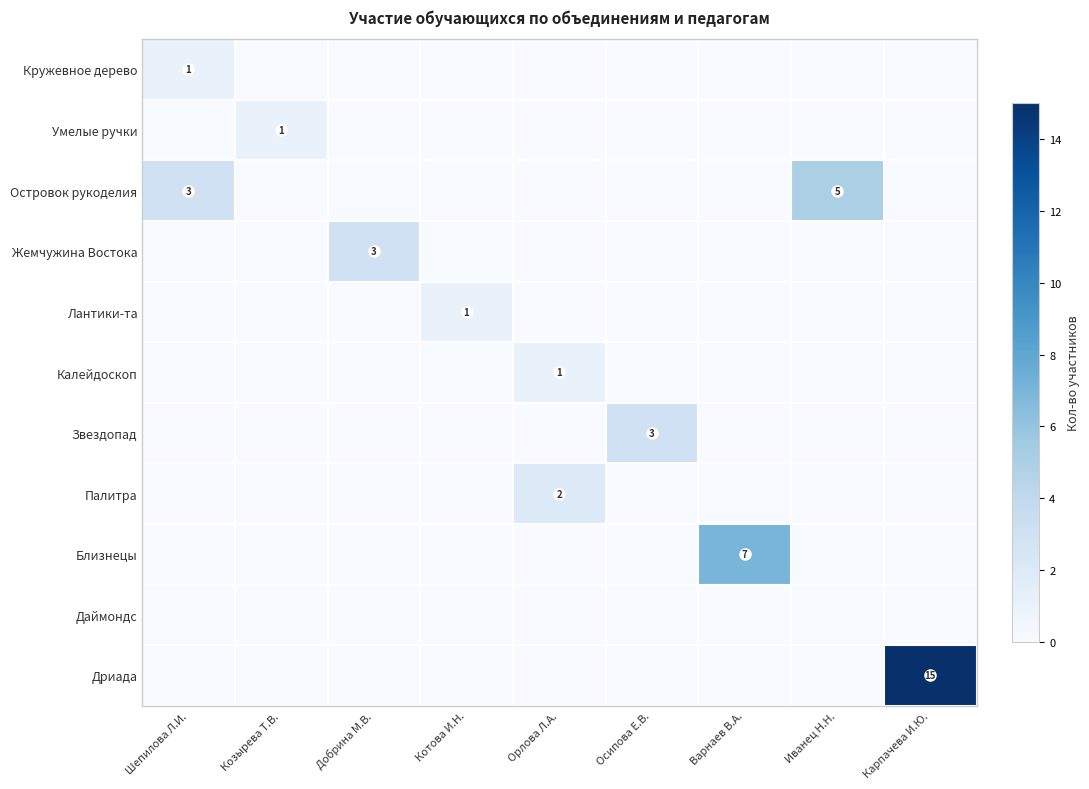

True or false: Звездопад has a value of 4 at Осипова Е.В..

False